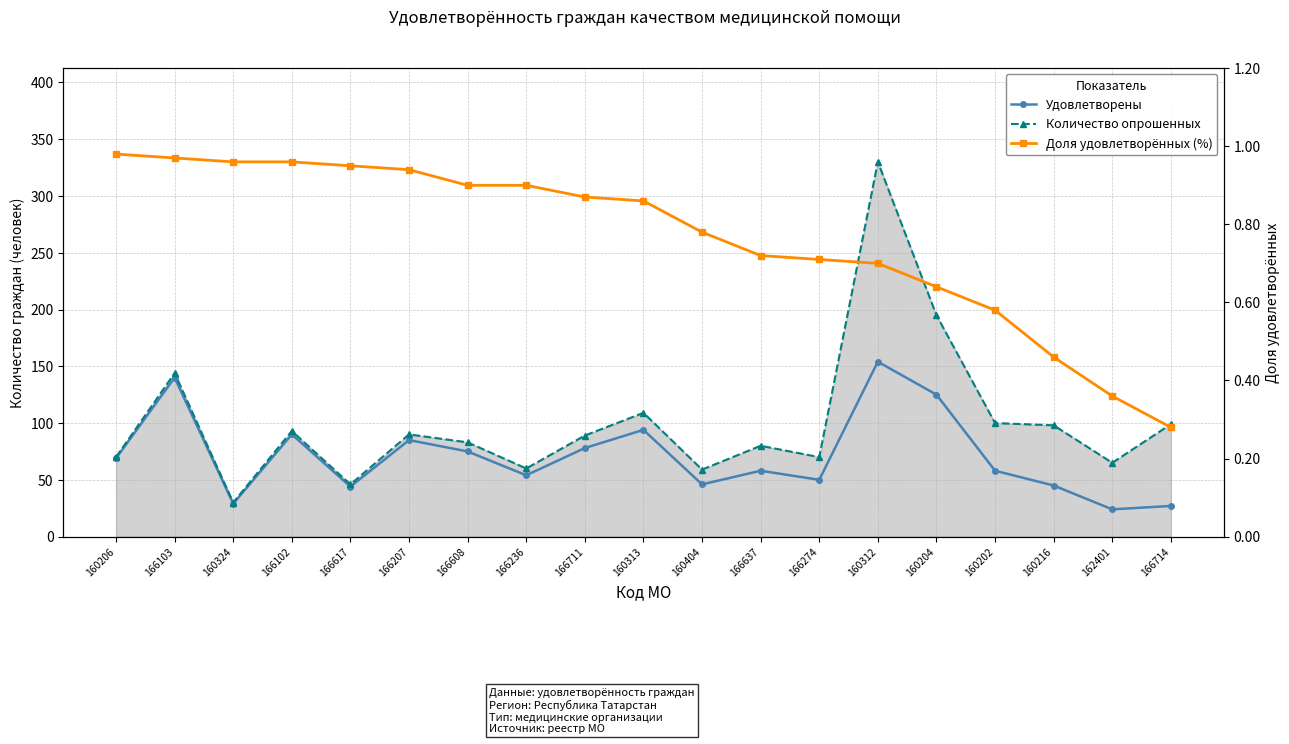

Does the chart display data point markers on the line(s)?

Yes